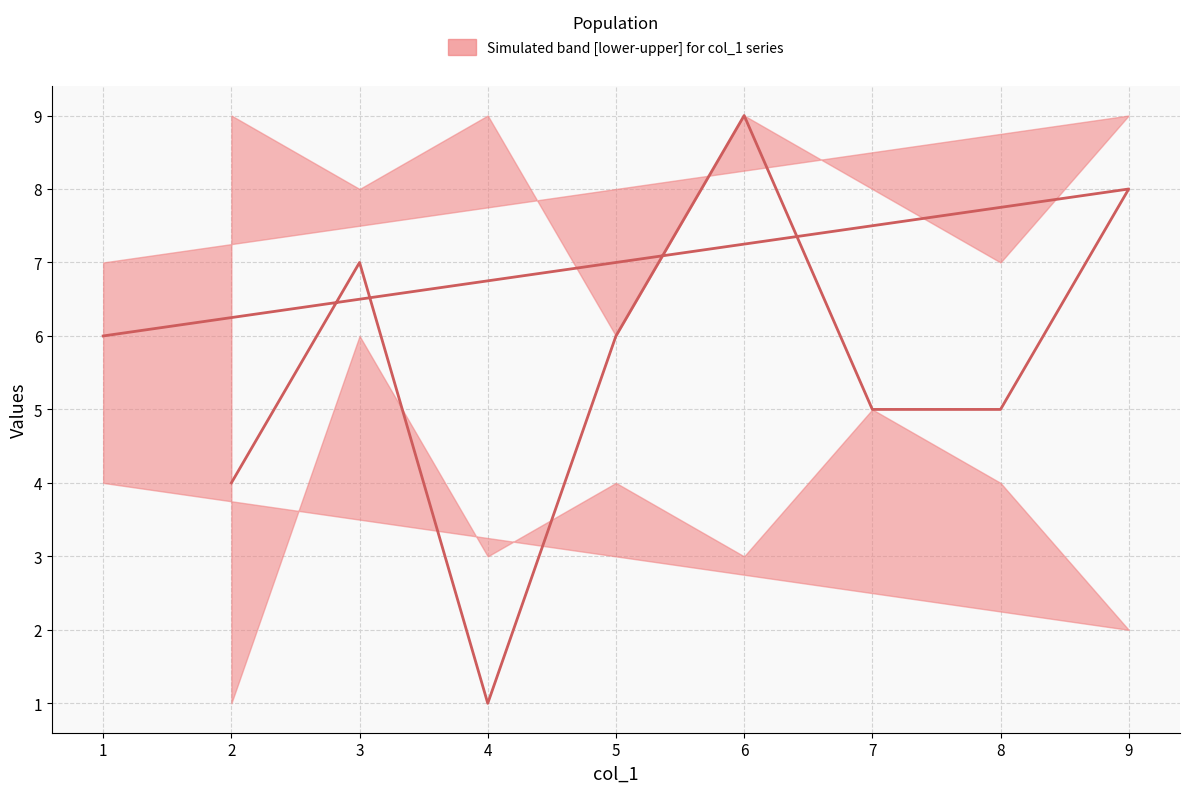

Which category has the highest value in the lower series?

3